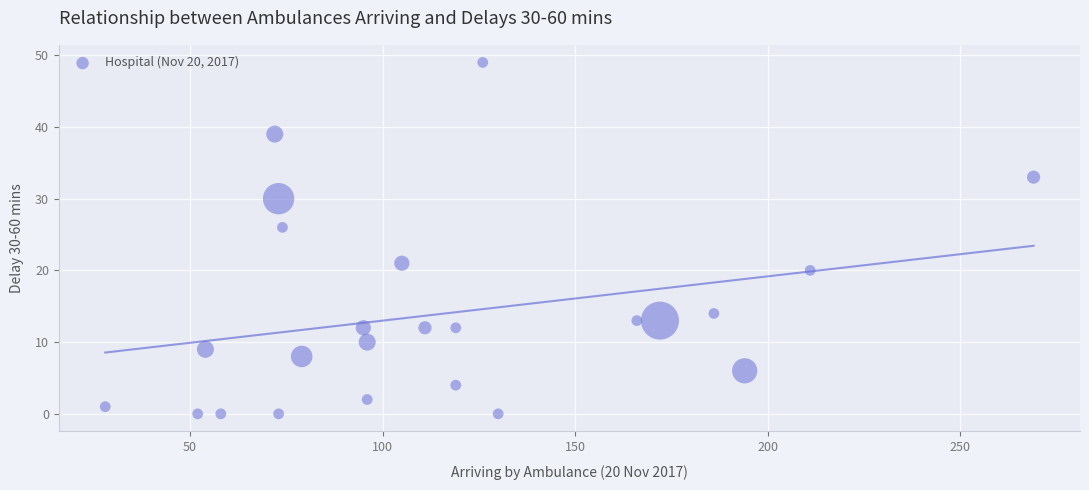

What is the range of Y values (max minus min)?

49